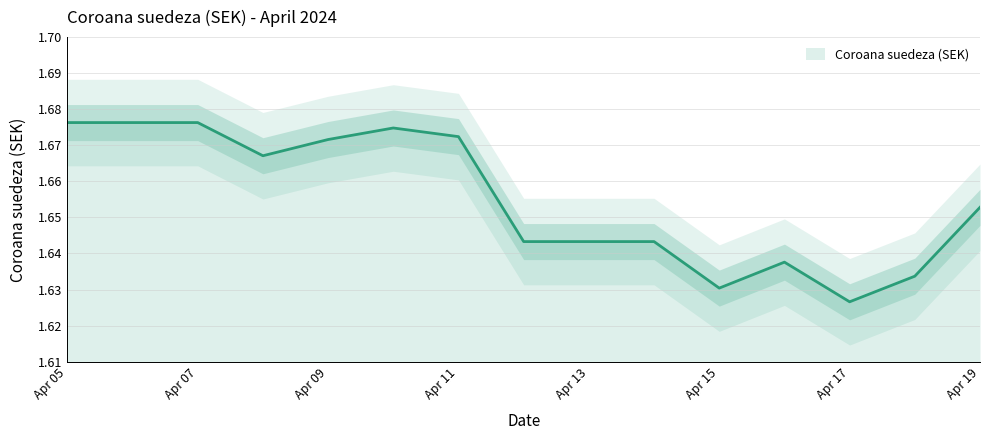

Reading left to right, transcribe all the data shown in this chart.

1.7	1.7	1.7	1.7	1.7	1.7	1.7	1.6	1.6	1.6	1.6	1.6	1.6	1.6	1.7